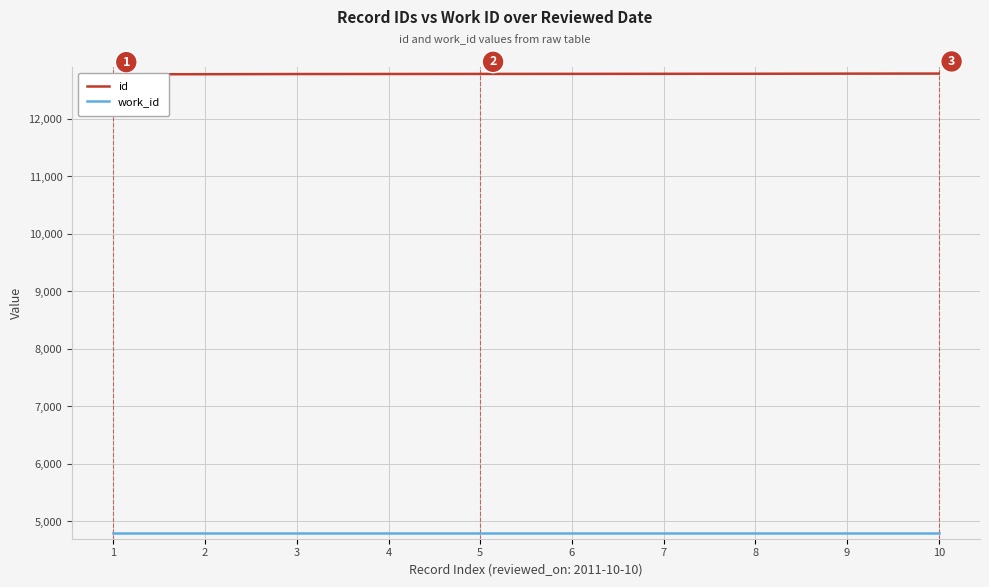

True or false: id and work_id intersect in this chart.

False